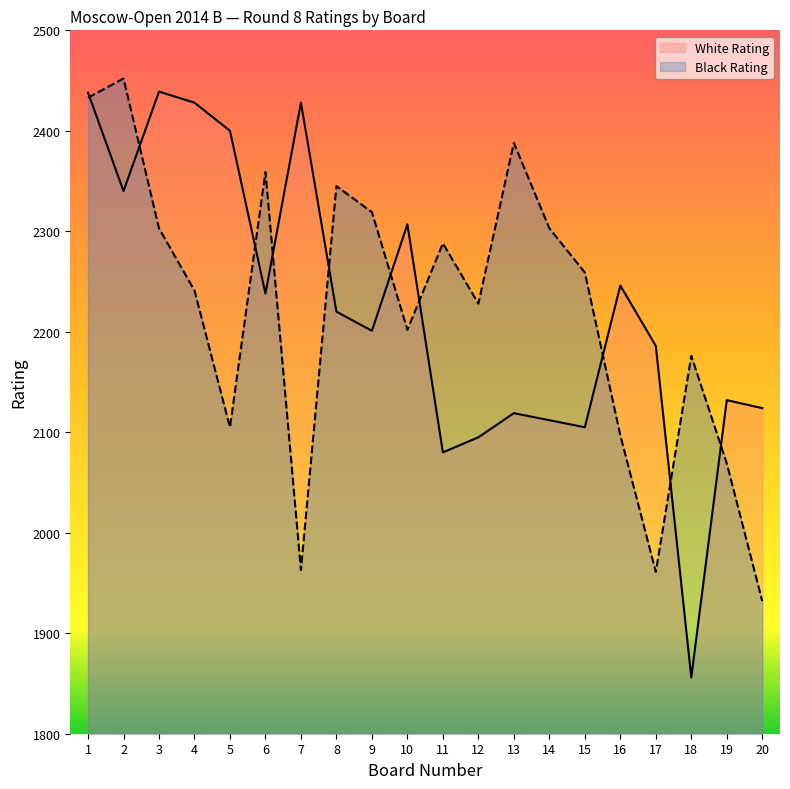

Where does the White Rating series first go above 2220?

1